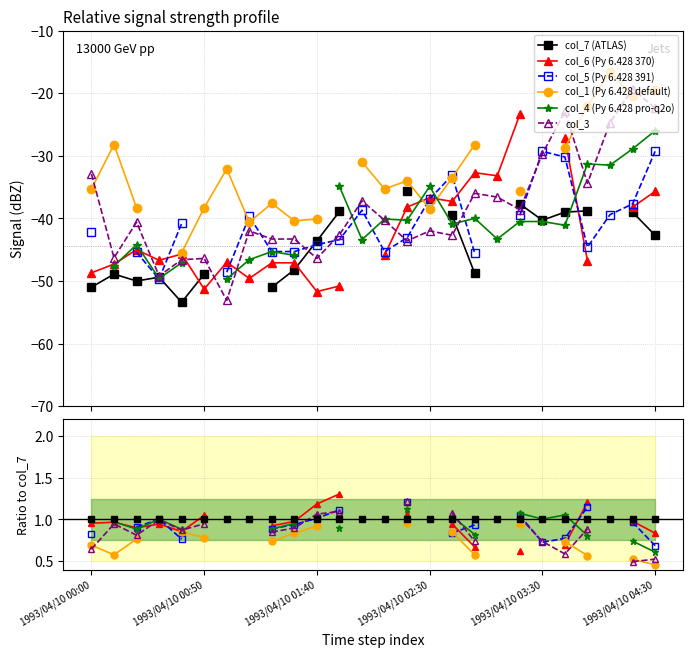

Which series changed the most between 1993/04/10 00:50 and 15?

col_7 (ATLAS)